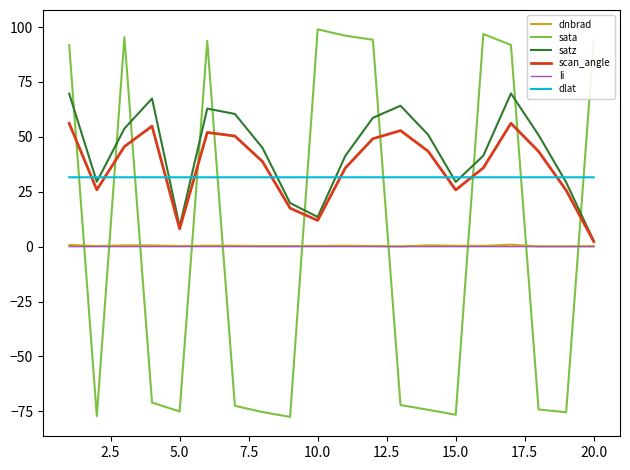

True or false: dnbrad and dlat intersect in this chart.

False